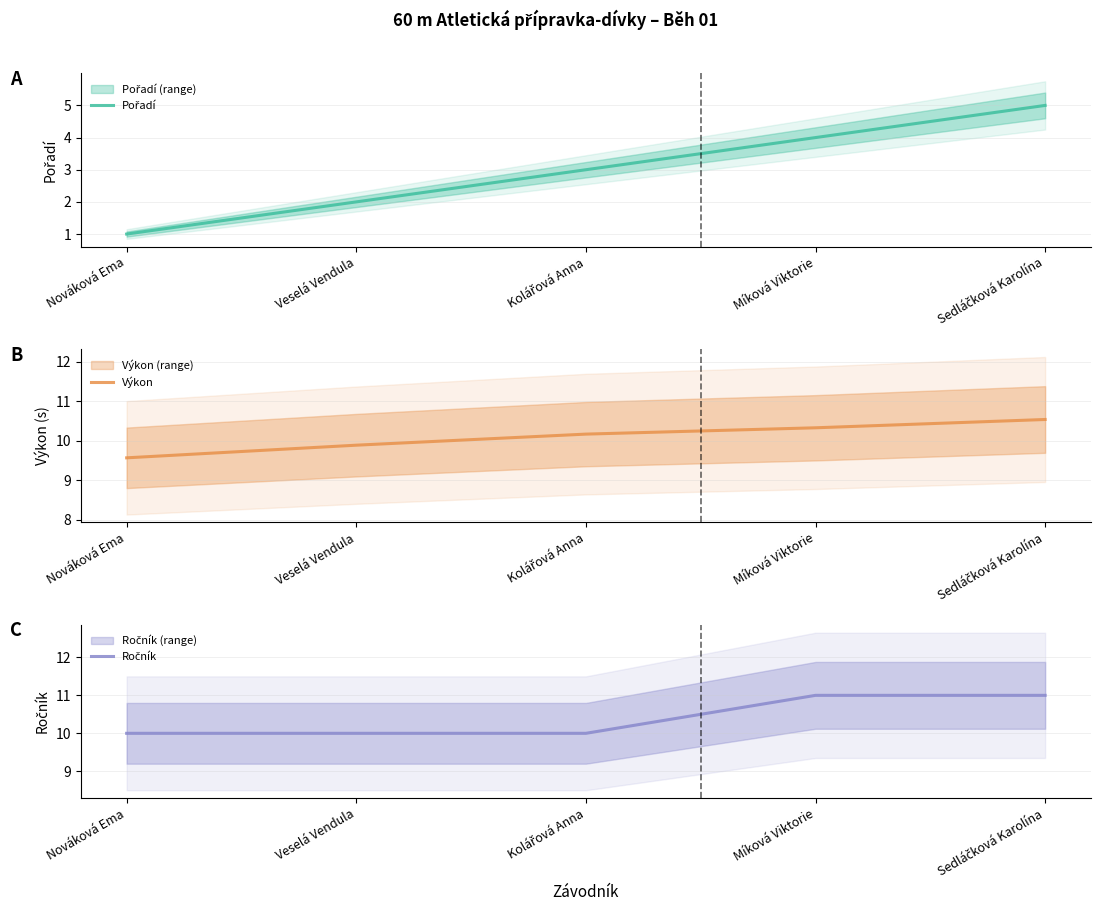

True or false: Pořadí and Ročník intersect in this chart.

False